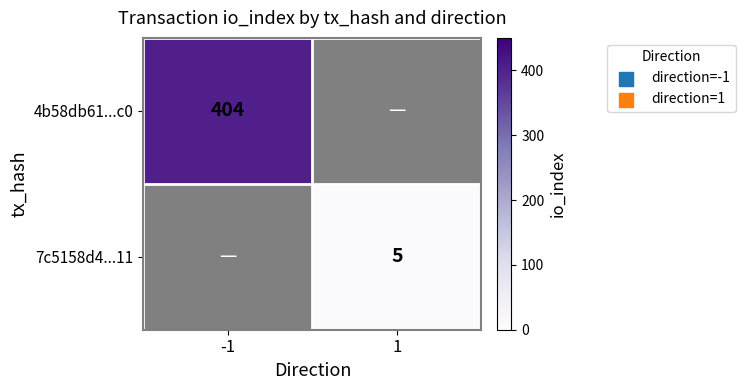

What is the maximum value shown in the chart?

404.0